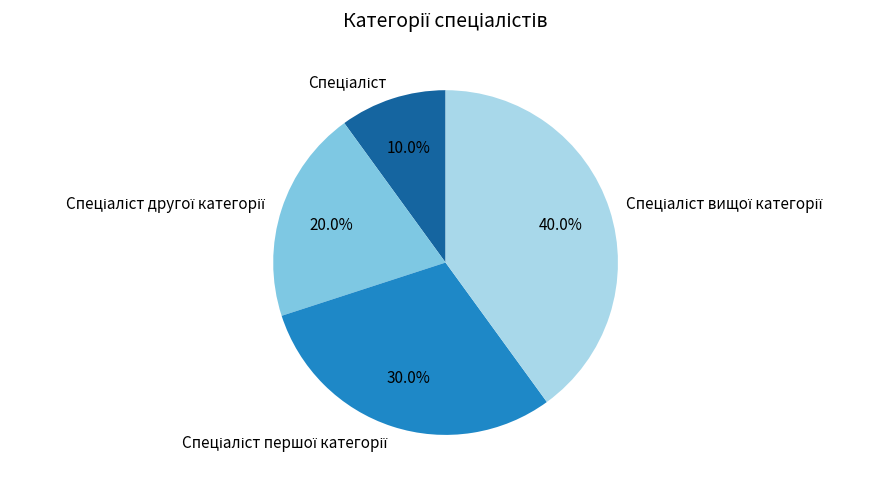

Count the number of slices in the pie.

4